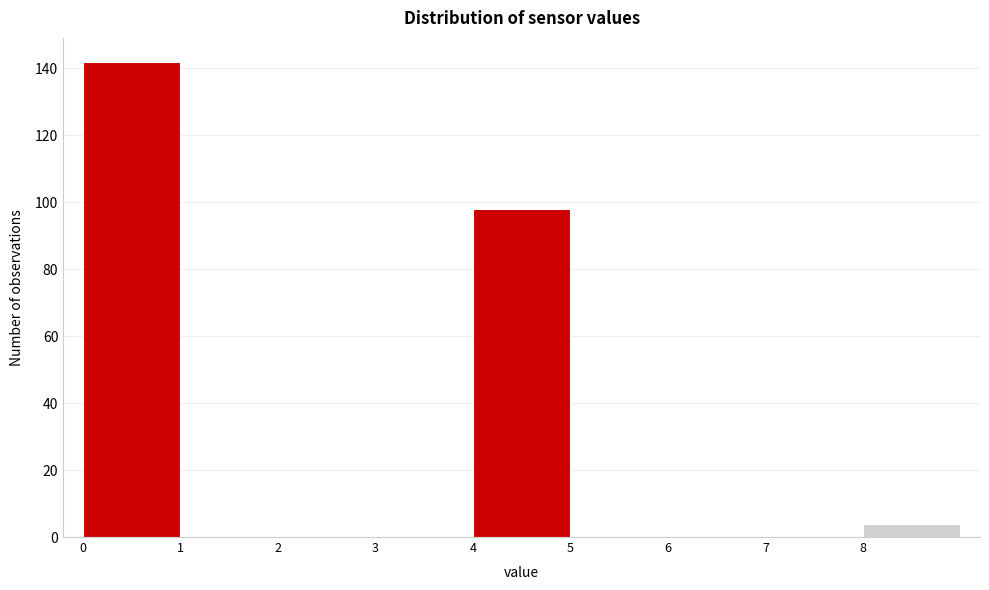

How tall is the bar that spans 4 to 5 on the x-axis? The values are not printed on the chart, so give them approximately, as read against the axis.

98